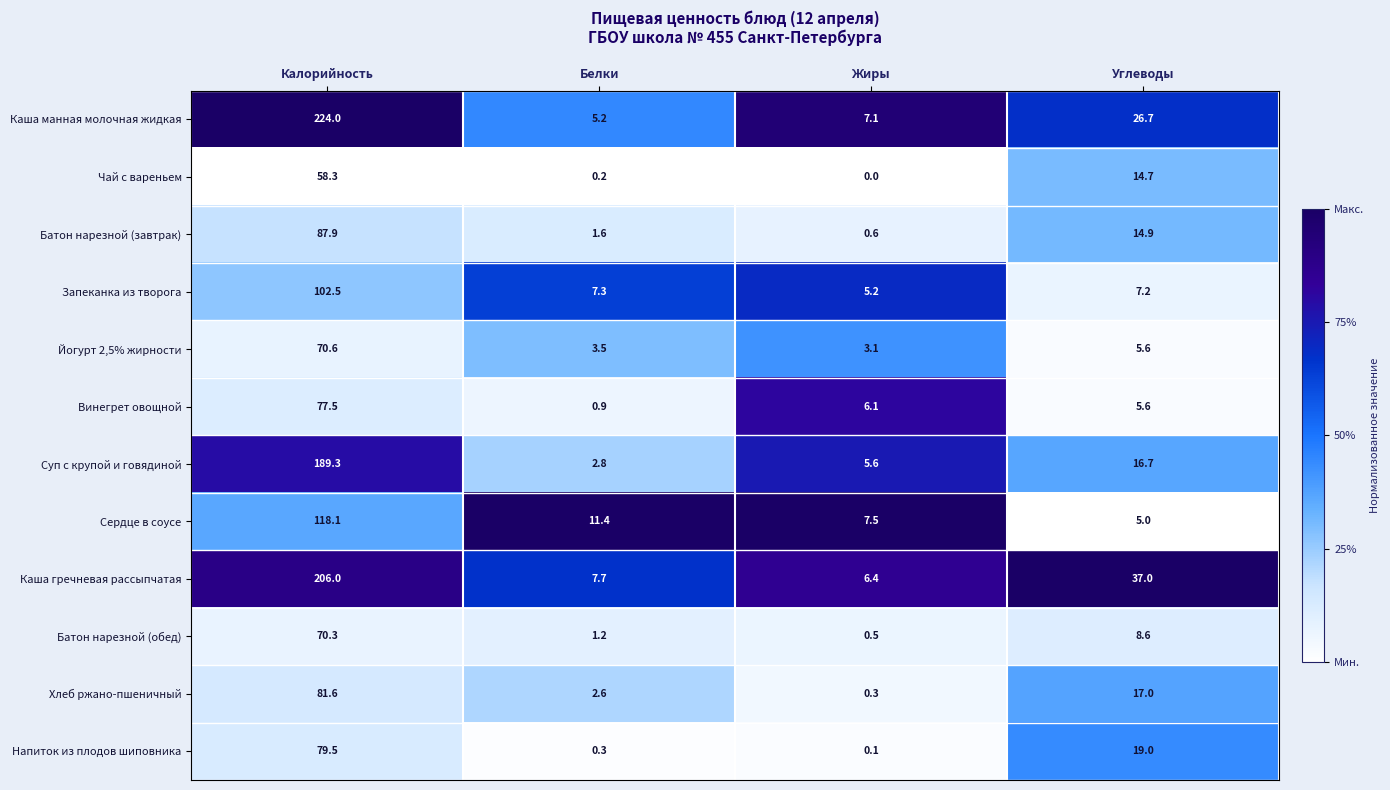

Which series changed the most between Калорийность and Углеводы?

Каша манная молочная жидкая